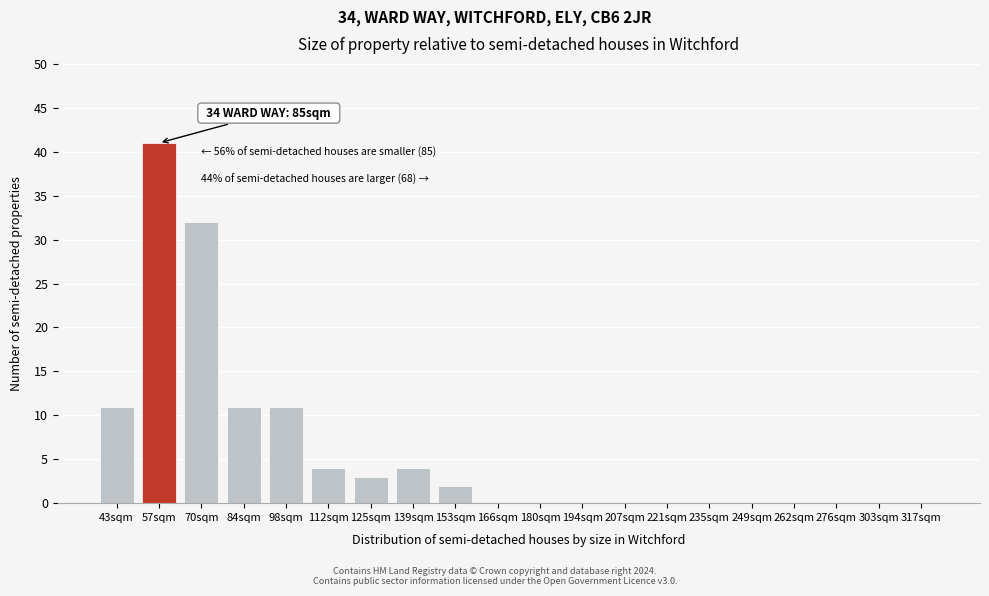

Reading left to right, extract all data points from this chart.

43sqm=11	57sqm=41	70sqm=32	84sqm=11	98sqm=11	112sqm=4	125sqm=3	139sqm=4	153sqm=2	166sqm=0	180sqm=0	194sqm=0	207sqm=0	221sqm=0	235sqm=0	249sqm=0	262sqm=0	276sqm=0	303sqm=0	317sqm=0